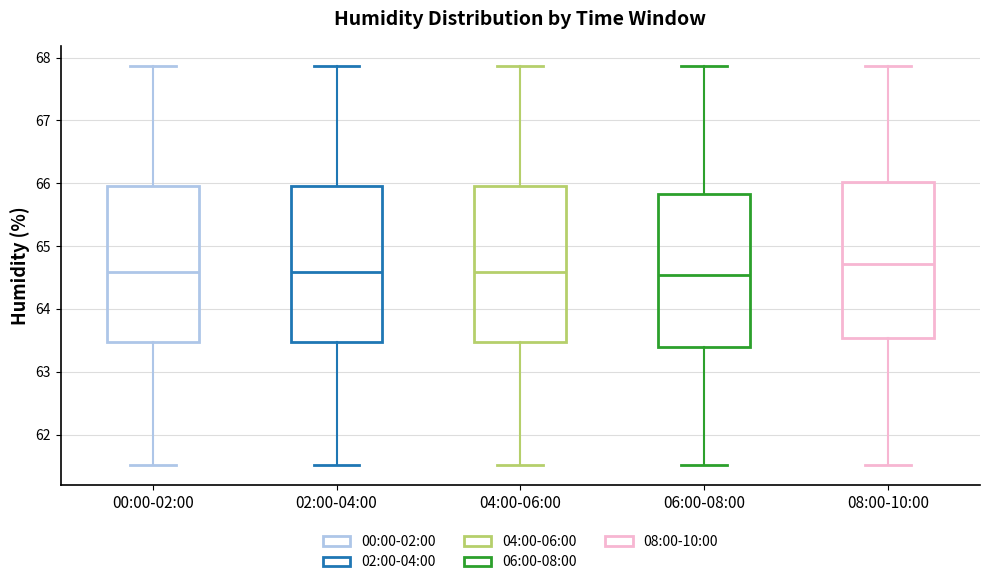

Reading left to right, transcribe this box plot: for each box, give where its median line is, the range the box spans, and where its two whiskers end, as read against the y-axis. The values are not printed on the chart, so give them approximately, as read against the axis.

00:00-02:00: median 64.6, box 63.5 to 66.0, whiskers 61.5 to 67.9
02:00-04:00: median 64.6, box 63.5 to 66.0, whiskers 61.5 to 67.9
04:00-06:00: median 64.6, box 63.5 to 66.0, whiskers 61.5 to 67.9
06:00-08:00: median 64.5, box 63.4 to 65.8, whiskers 61.5 to 67.9
08:00-10:00: median 64.7, box 63.5 to 66.0, whiskers 61.5 to 67.9